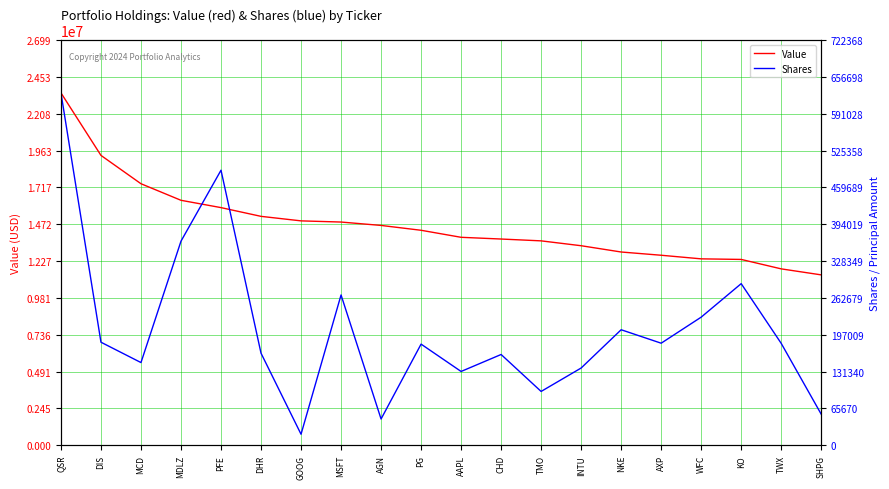

True or false: Shares has a value of 248228 at MCD.

False